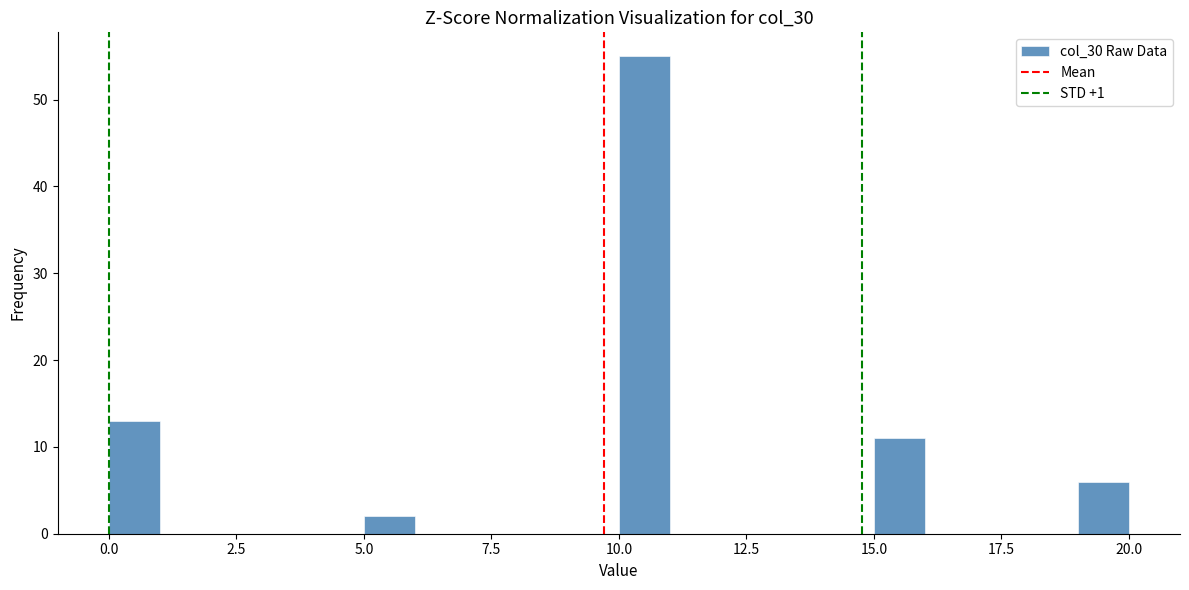

Around what value on the x-axis is the tallest bar? Give the approximate position of its centre, as read against the axis.

10.5